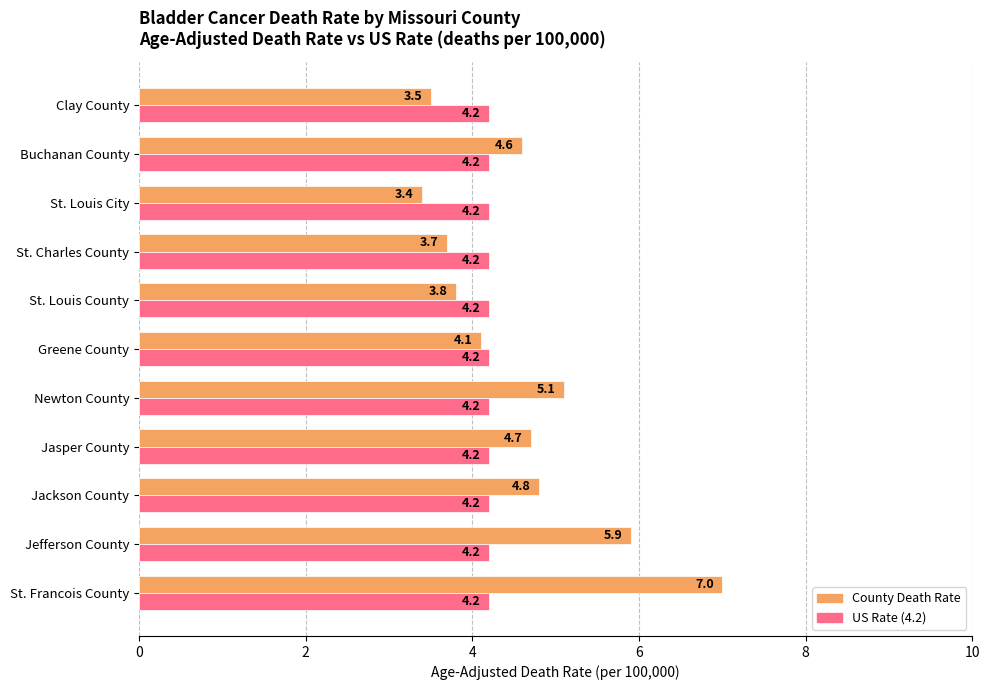

What is the total value across all series at St. Louis City?

7.6